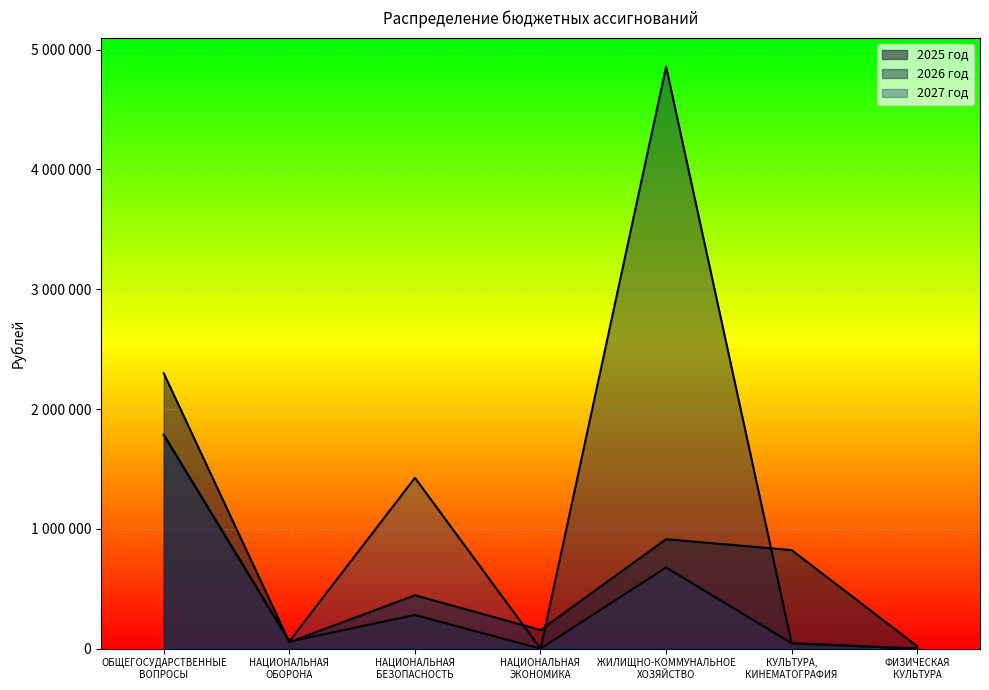

At which label does 2027 год first exceed 61864?

ОБЩЕГОСУДАРСТВЕННЫЕ
ВОПРОСЫ